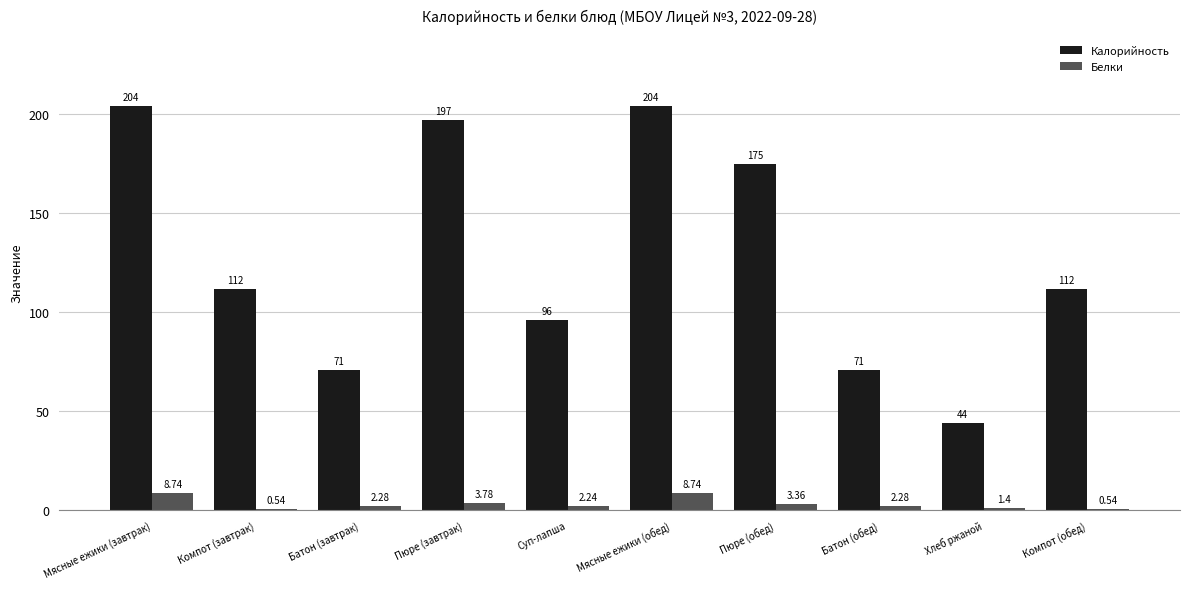

How many series are shown in this chart?

2